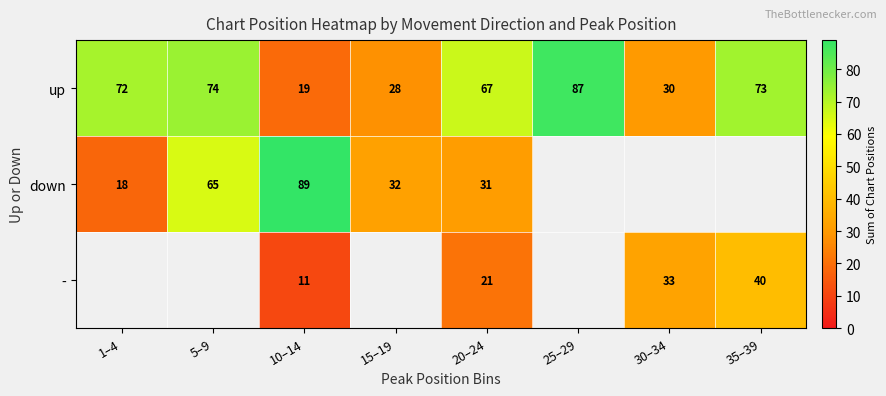

At which label does up reach its peak?

25–29